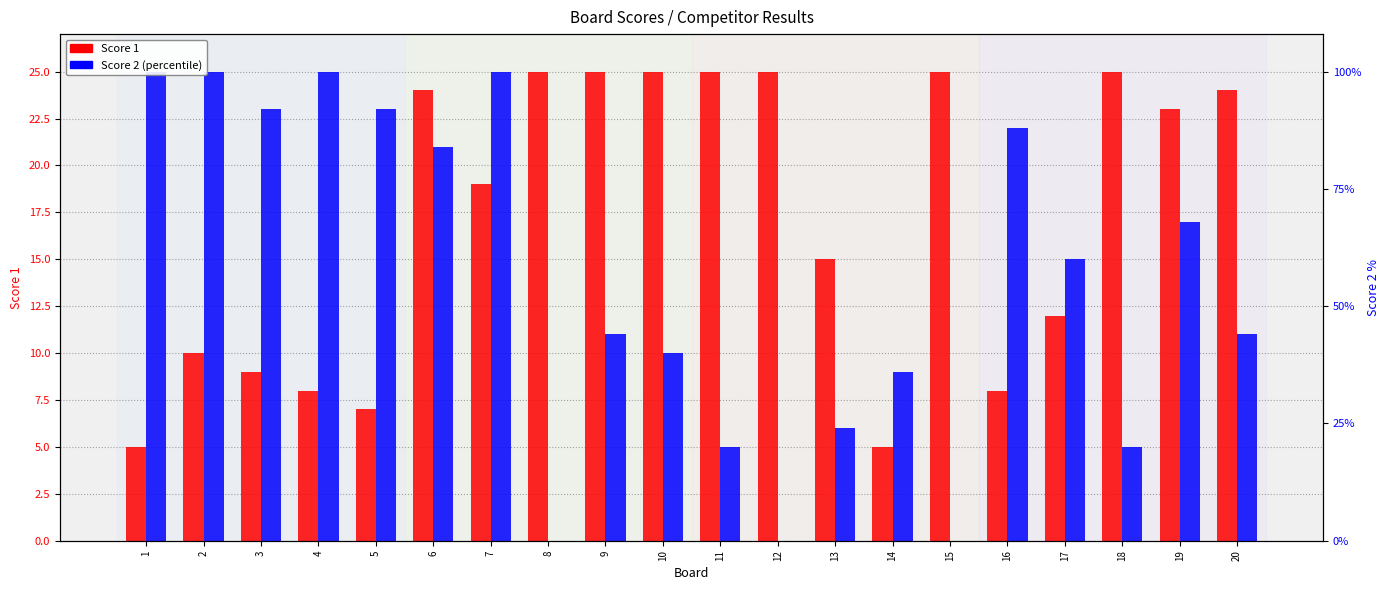

What is the value of the Score 2 (scaled) bar at the 11th from the left?

5